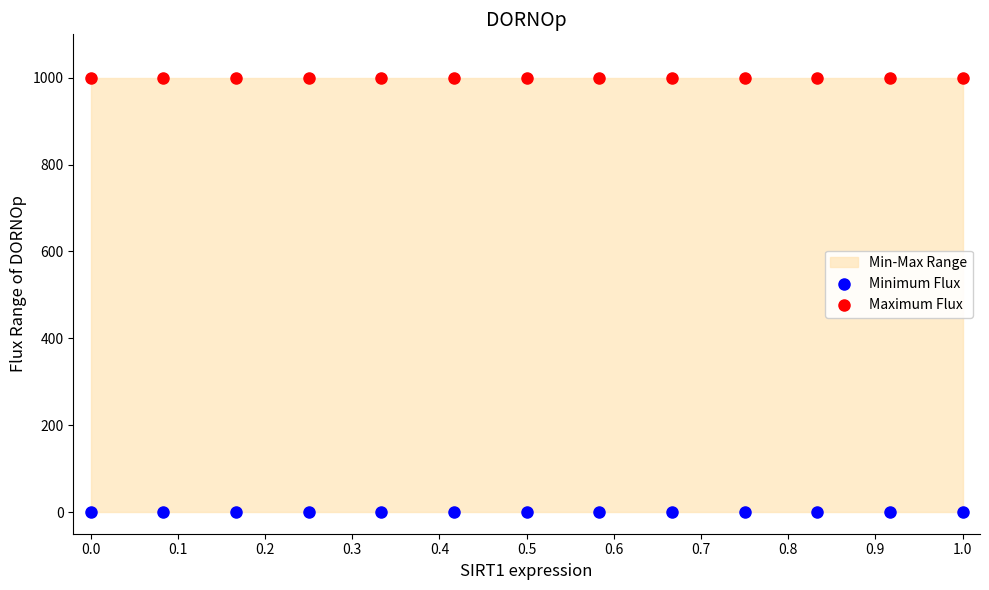

Which series reaches the minimum Y coordinate?

Minimum Flux